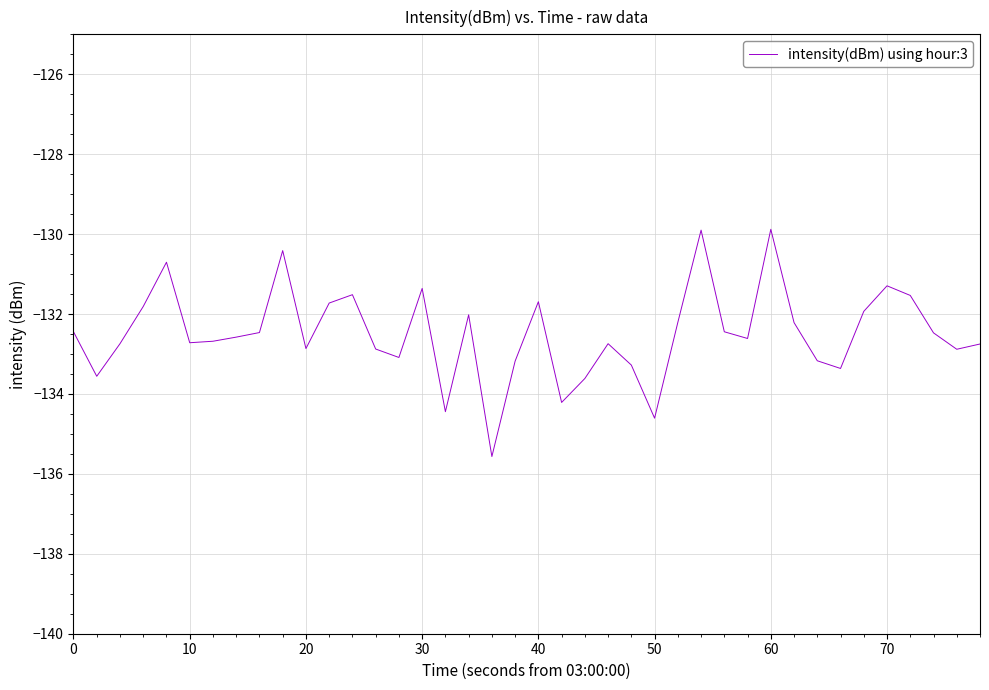

What is the maximum value shown in the chart?

-129.9